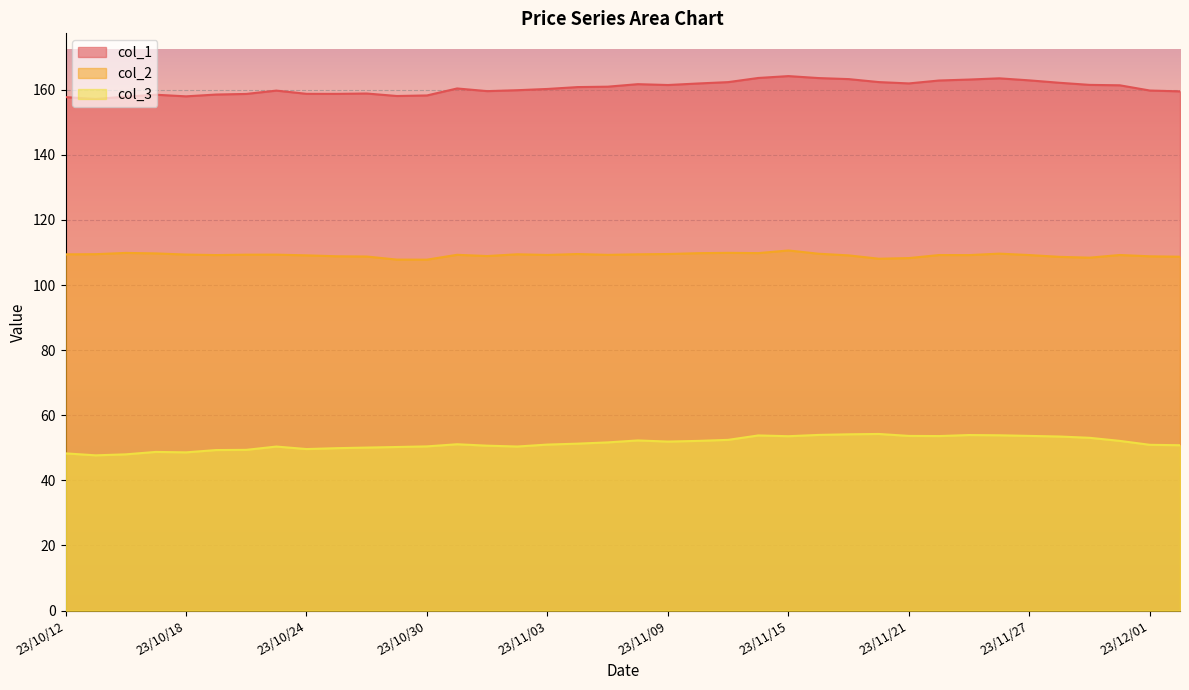

Reading right to left, transcribe all the data shown in this chart.

col_1: 23/12/04=159.5	23/12/01=159.8	23/11/30=161.4	23/11/29=161.5	23/11/28=162.1	23/11/27=162.9	23/11/24=163.5	23/11/23=163.1	23/11/22=162.8	23/11/21=161.9	23/11/20=162.4	23/11/17=163.3	23/11/16=163.6	23/11/15=164.2	23/11/14=163.6	23/11/13=162.3	23/11/10=161.9	23/11/09=161.5	23/11/08=161.7	23/11/07=160.9	23/11/06=160.8	23/11/03=160.2	23/11/02=159.9	23/11/01=159.6	23/10/31=160.4	23/10/30=158.3	23/10/27=158.1	23/10/26=158.8	23/10/25=158.7	23/10/24=158.8	23/10/23=159.7	23/10/20=158.7	23/10/19=158.5	23/10/18=158.0	23/10/17=158.5	23/10/16=157.9	23/10/13=157.2	23/10/12=157.7
col_2: 23/12/04=108.7	23/12/01=108.8	23/11/30=109.2	23/11/29=108.4	23/11/28=108.7	23/11/27=109.2	23/11/24=109.7	23/11/23=109.2	23/11/22=109.2	23/11/21=108.3	23/11/20=108.1	23/11/17=109.1	23/11/16=109.6	23/11/15=110.6	23/11/14=109.8	23/11/13=109.9	23/11/10=109.8	23/11/09=109.5	23/11/08=109.5	23/11/07=109.3	23/11/06=109.5	23/11/03=109.2	23/11/02=109.5	23/11/01=108.9	23/10/31=109.3	23/10/30=107.8	23/10/27=107.8	23/10/26=108.8	23/10/25=108.8	23/10/24=109.1	23/10/23=109.3	23/10/20=109.3	23/10/19=109.2	23/10/18=109.4	23/10/17=109.7	23/10/16=109.9	23/10/13=109.5	23/10/12=109.4
col_3: 23/12/04=50.8	23/12/01=50.9	23/11/30=52.1	23/11/29=53.1	23/11/28=53.5	23/11/27=53.7	23/11/24=53.9	23/11/23=53.9	23/11/22=53.6	23/11/21=53.7	23/11/20=54.3	23/11/17=54.2	23/11/16=54.0	23/11/15=53.6	23/11/14=53.8	23/11/13=52.5	23/11/10=52.1	23/11/09=51.9	23/11/08=52.3	23/11/07=51.7	23/11/06=51.3	23/11/03=51.0	23/11/02=50.4	23/11/01=50.7	23/10/31=51.1	23/10/30=50.4	23/10/27=50.3	23/10/26=50.1	23/10/25=49.9	23/10/24=49.6	23/10/23=50.4	23/10/20=49.4	23/10/19=49.3	23/10/18=48.6	23/10/17=48.7	23/10/16=48.0	23/10/13=47.7	23/10/12=48.3